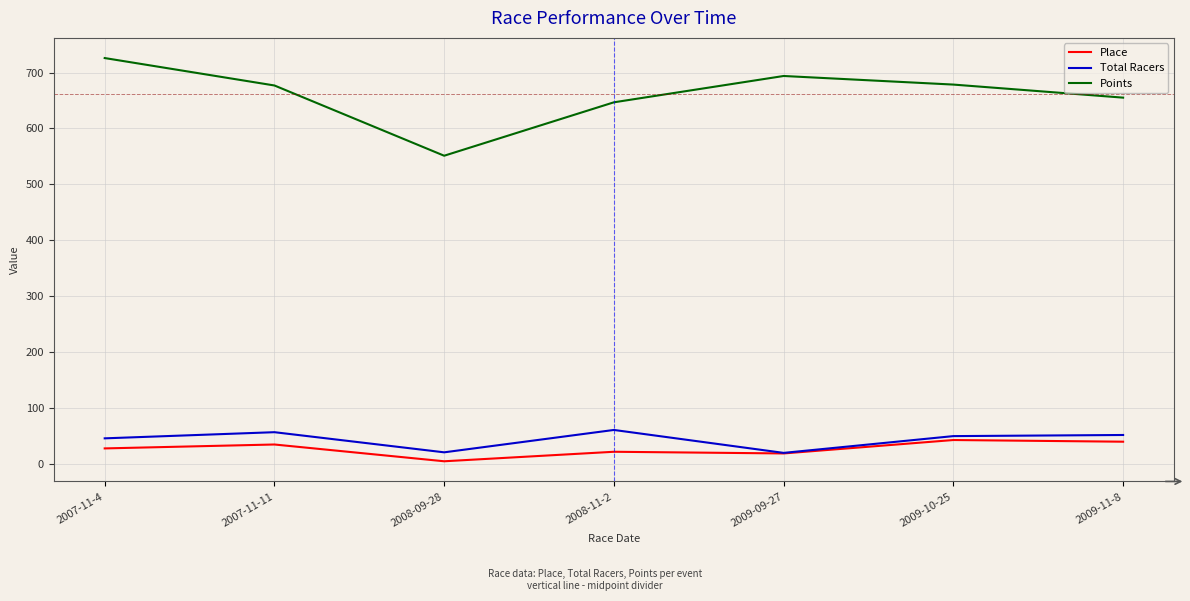

How many distinct data groups are displayed?

3